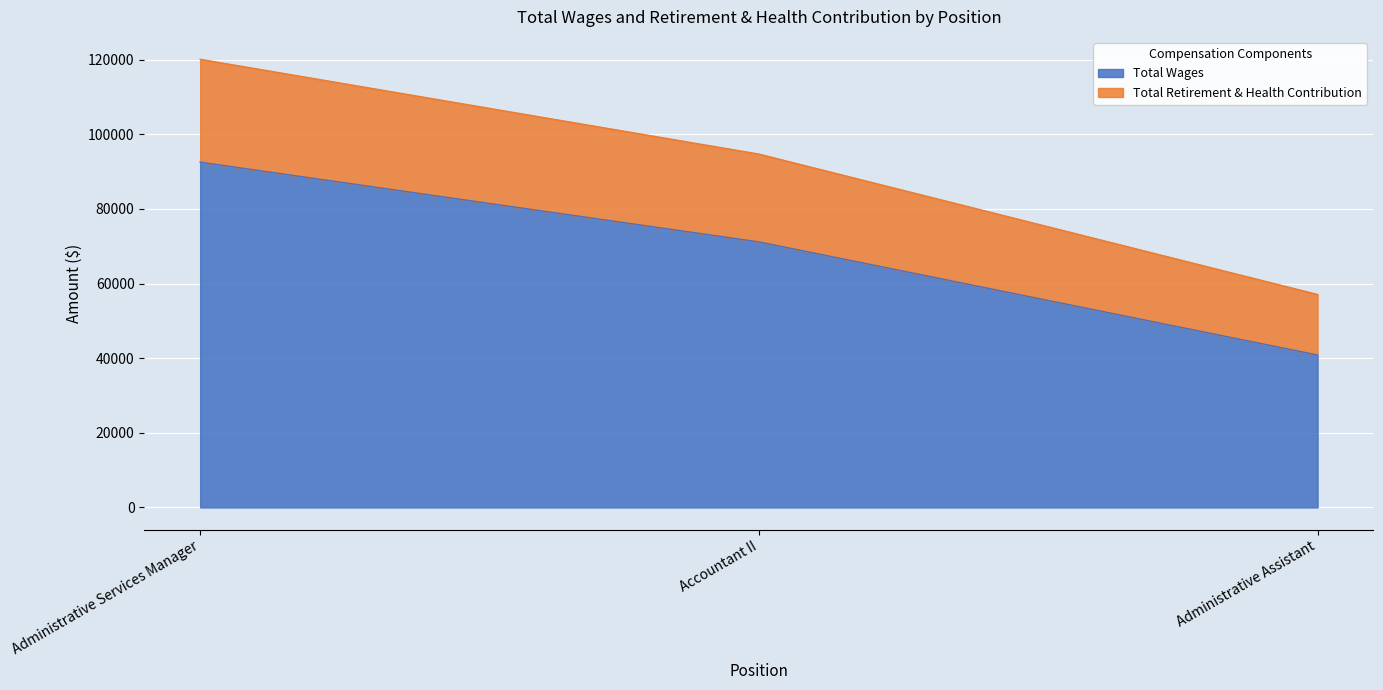

Does the chart display data point markers on the line(s)?

No